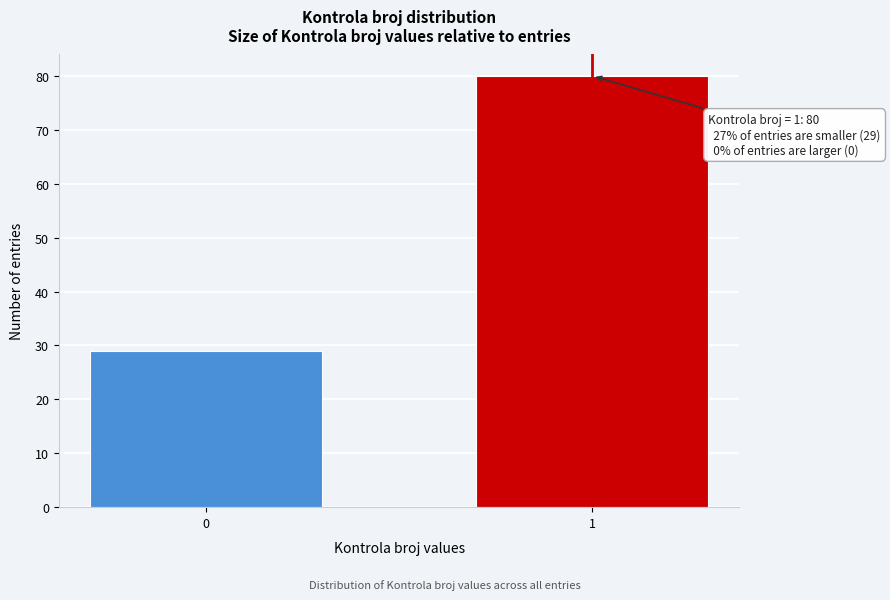

Reading left to right, extract all data points from this chart.

0=29	1=80